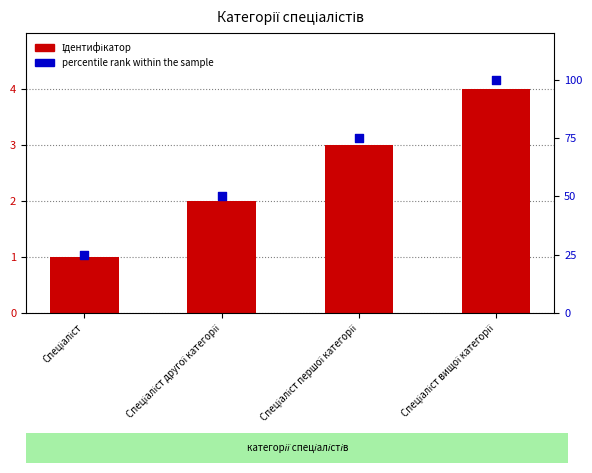

What is the total value across all series at Спеціаліст другої категорії?

52